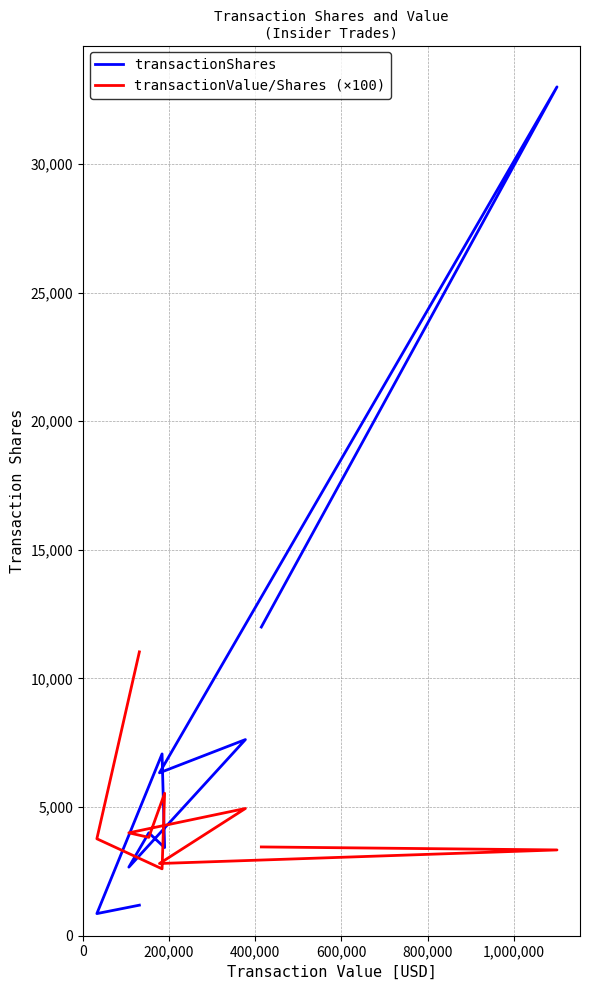

Is the value of transactionShares at 9 greater than the value of transactionValue/Shares (×100) at 7?

No